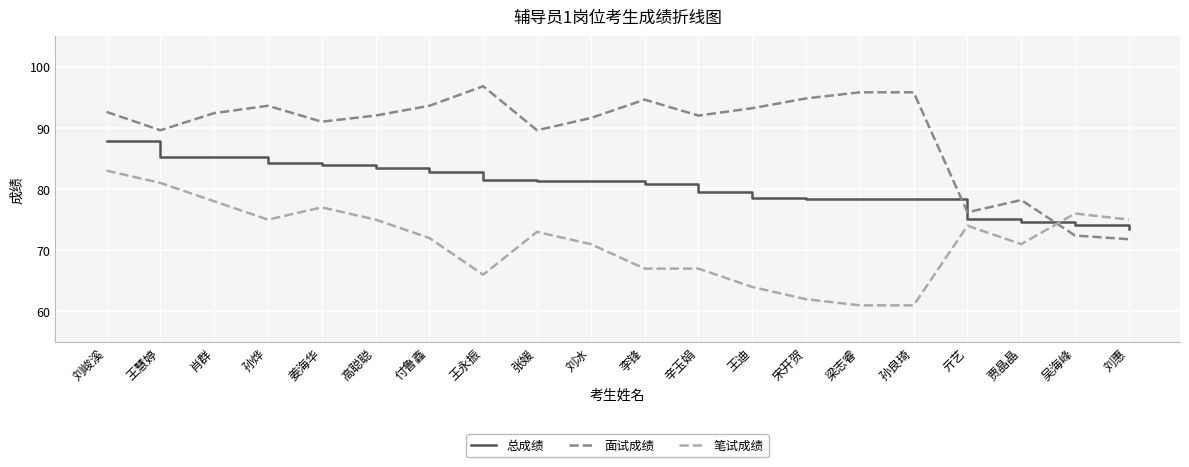

Which series changed the most between 姜海华 and 宋开贺?

笔试成绩